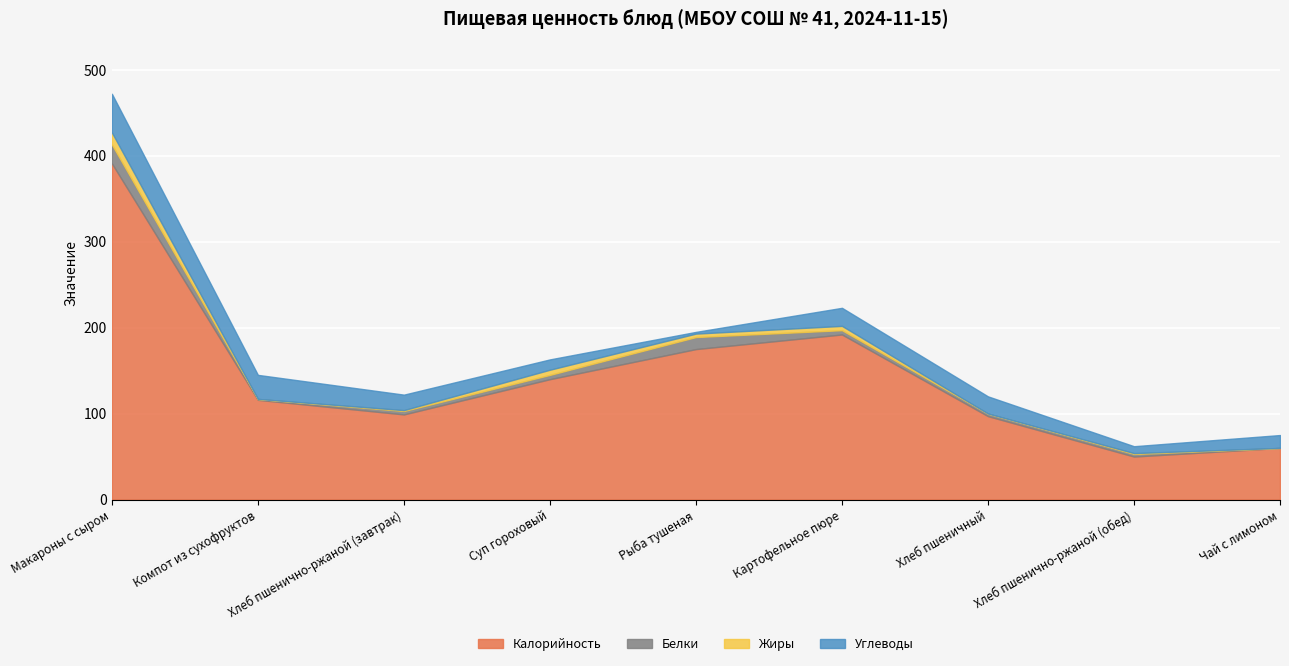

Reading right to left, what are all the values shown in this chart?

Калорийность: Чай с лимоном=60	Хлеб пшенично-ржаной (обед)=50	Хлеб пшеничный=97	Картофельное пюре=192	Рыба тушеная=175	Суп гороховый=140	Хлеб пшенично-ржаной (завтрак)=99	Компот из сухофруктов=116	Макароны с сыром=391
Белки: Чай с лимоном=0	Хлеб пшенично-ржаной (обед)=3	Хлеб пшеничный=3	Картофельное пюре=5	Рыба тушеная=14	Суп гороховый=5	Хлеб пшенично-ржаной (завтрак)=4	Компот из сухофруктов=1	Макароны с сыром=22
Жиры: Чай с лимоном=0	Хлеб пшенично-ржаной (обед)=1	Хлеб пшеничный=0	Картофельное пюре=5	Рыба тушеная=4	Суп гороховый=6	Хлеб пшенично-ржаной (завтрак)=1	Компот из сухофруктов=0	Макароны с сыром=14
Углеводы: Чай с лимоном=15	Хлеб пшенично-ржаной (обед)=8	Хлеб пшеничный=20	Картофельное пюре=21	Рыба тушеная=2	Суп гороховый=12	Хлеб пшенично-ржаной (завтрак)=18	Компот из сухофруктов=28	Макароны с сыром=45